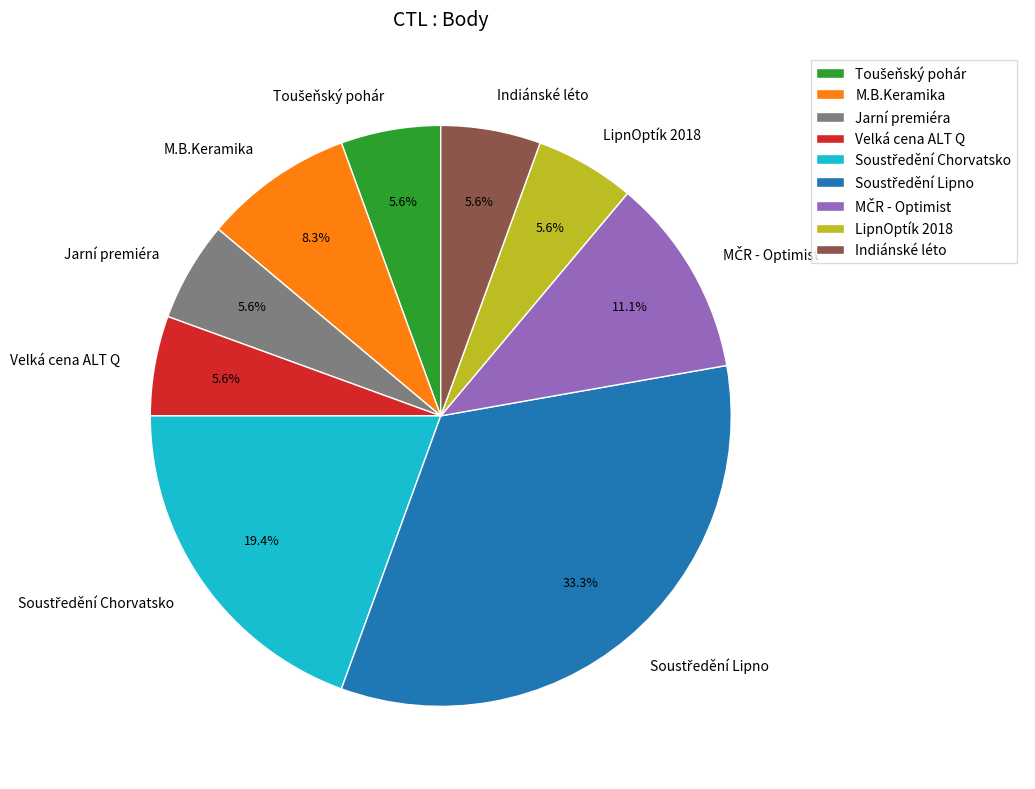

Is Jarní premiéra the majority of the pie?

No